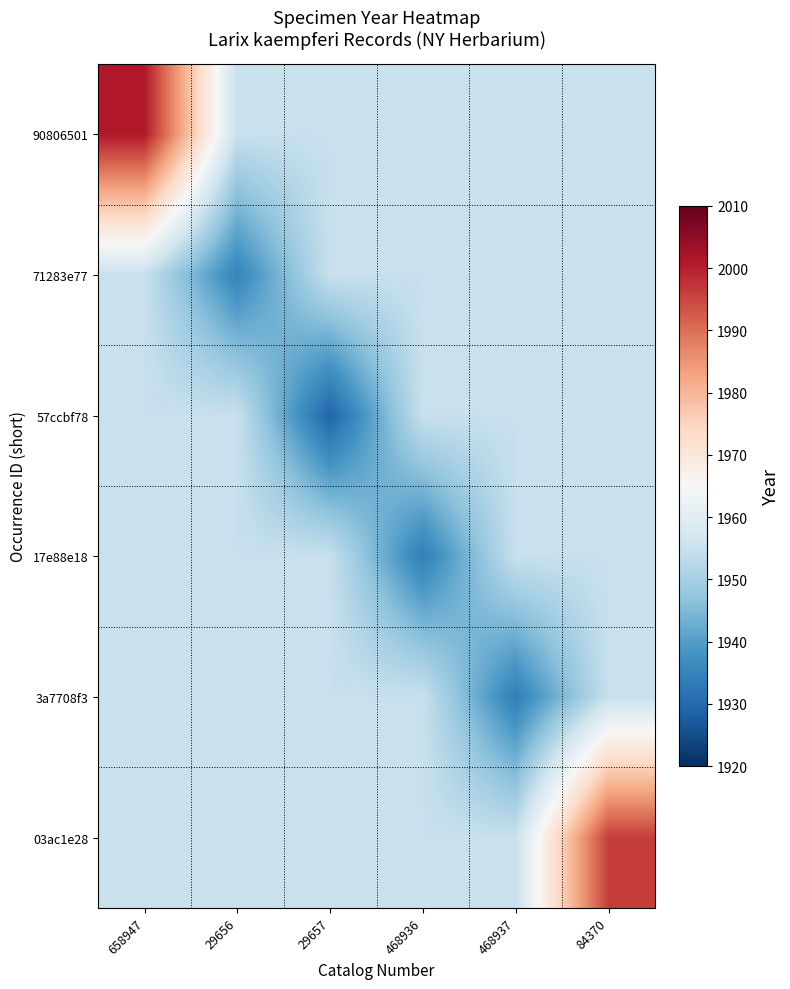

What is the difference between the highest and lowest values at 84370?

41.2